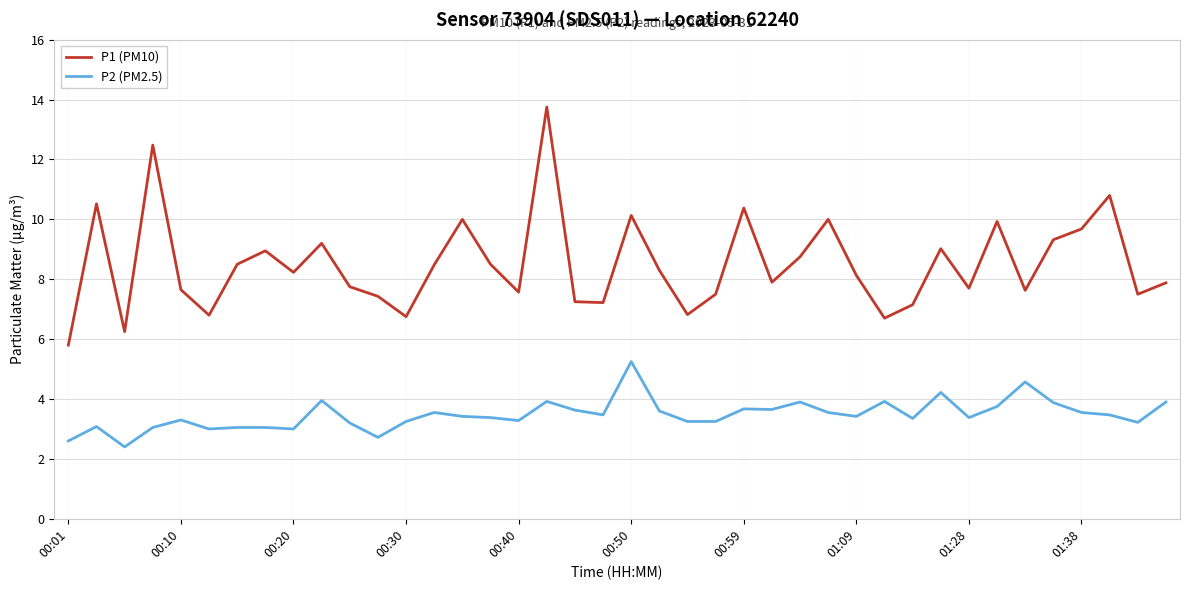

How many lines are shown in the chart?

2